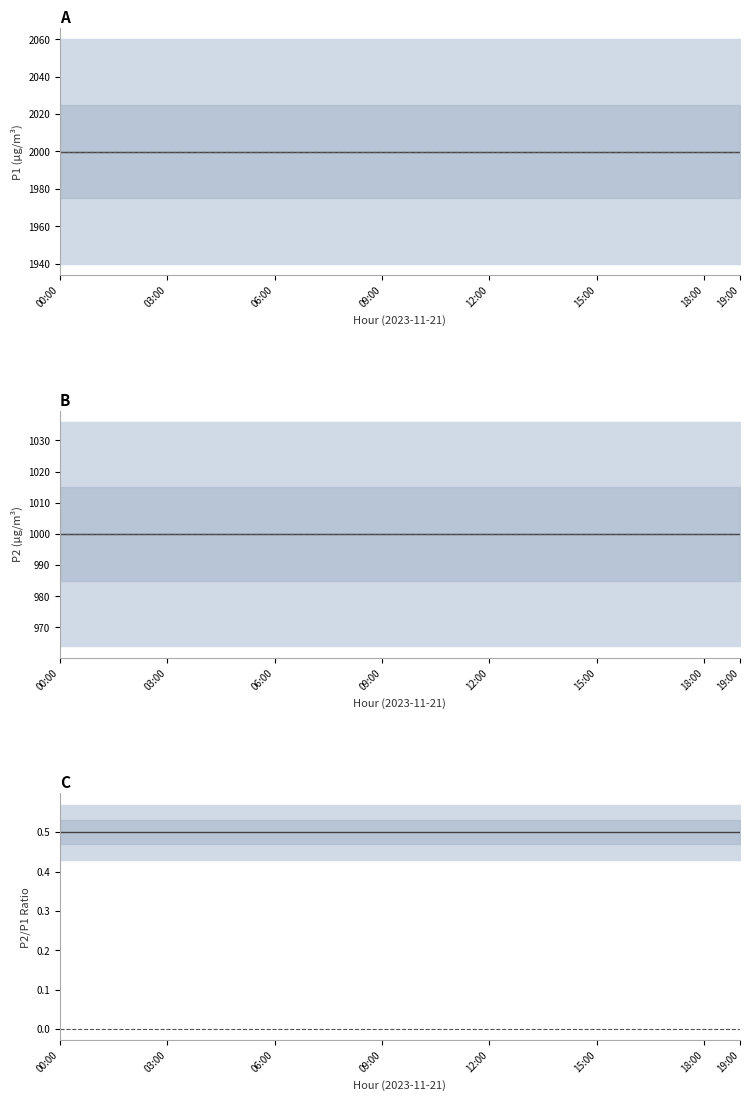

At how many categories does at least one series exceed 864?

20